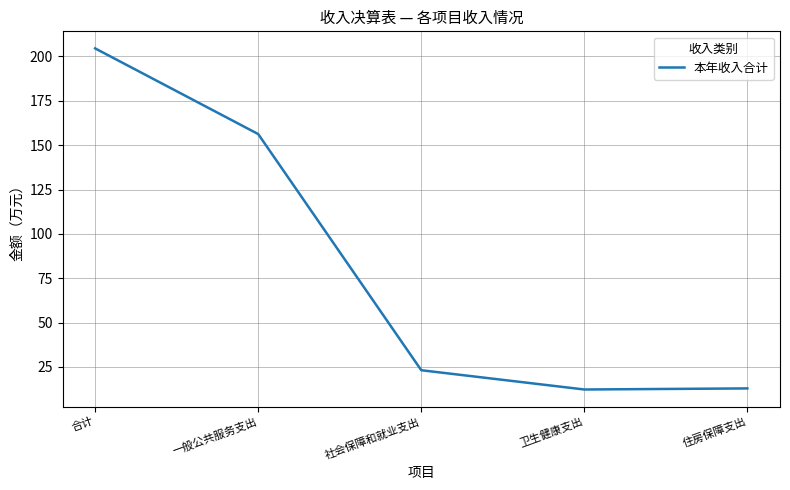

Read the value at 合计.

204.5